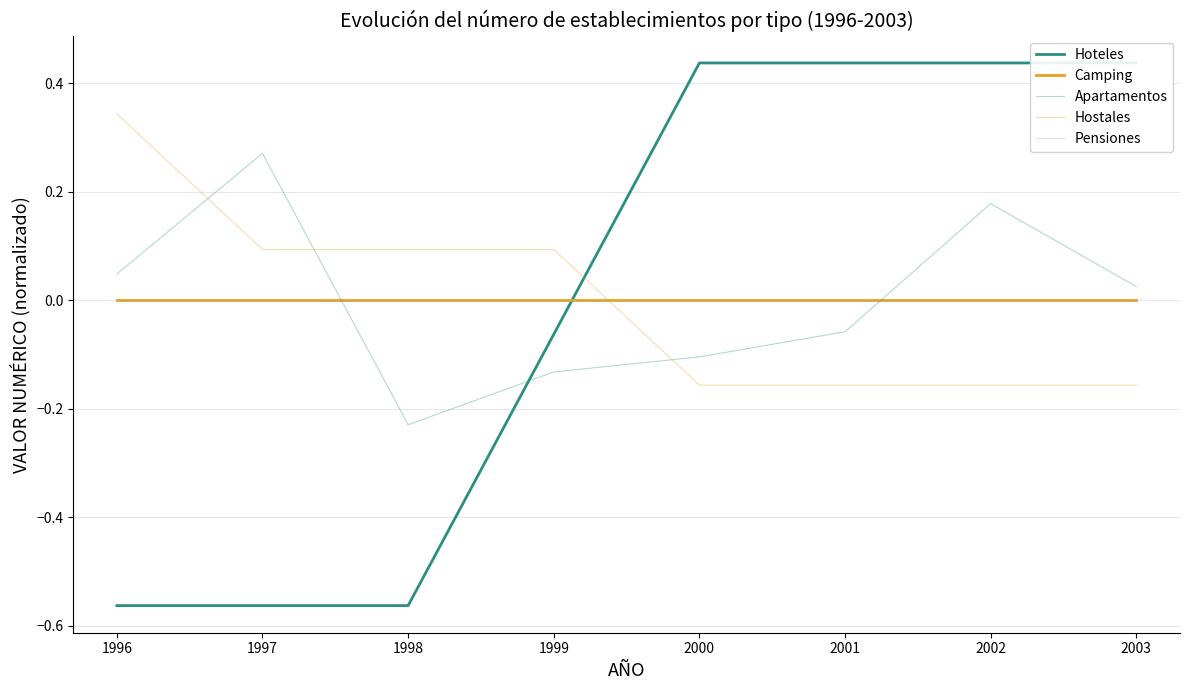

List the series in order of their peak value, lowest first.

Camping, Pensiones, Apartamentos, Hostales, Hoteles